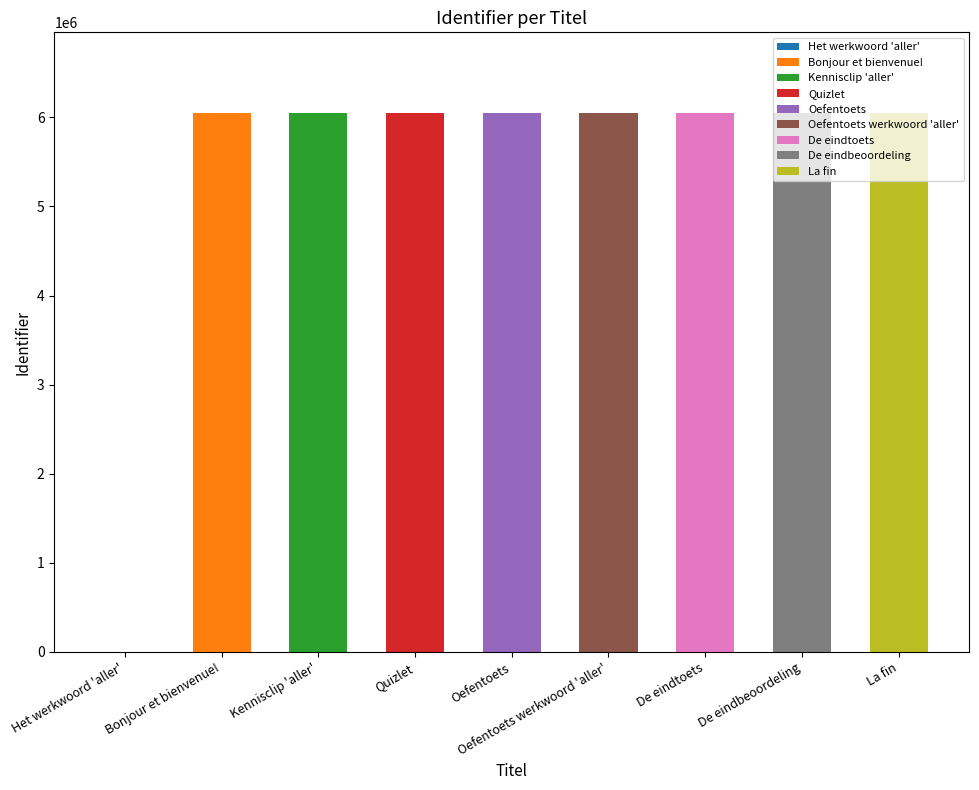

True or false: the data shows 3477834 at Kennisclip 'aller'.

False